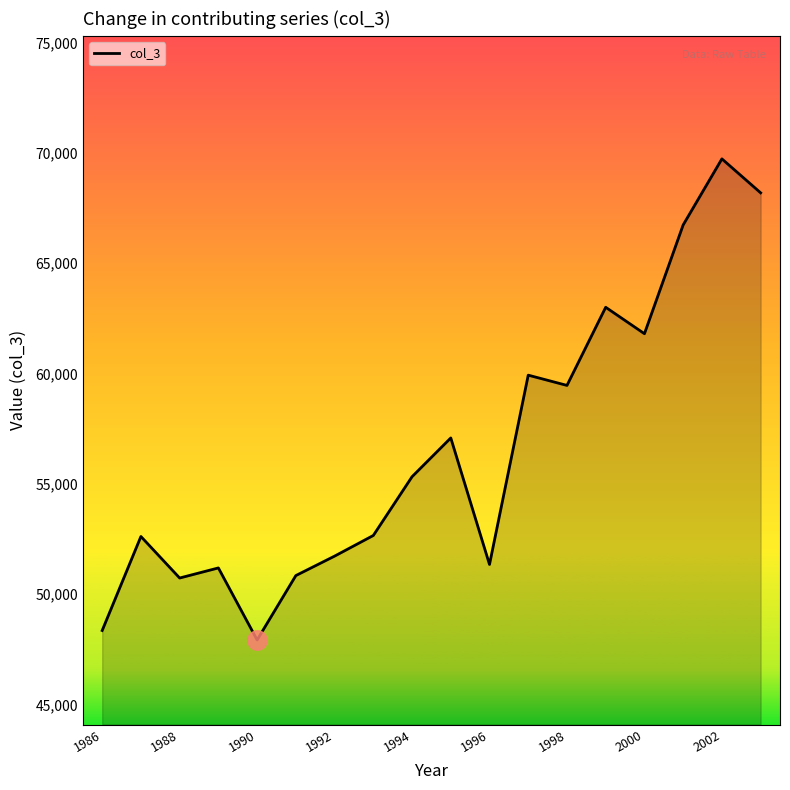

The value at 1992 is 51721. True or false?

True